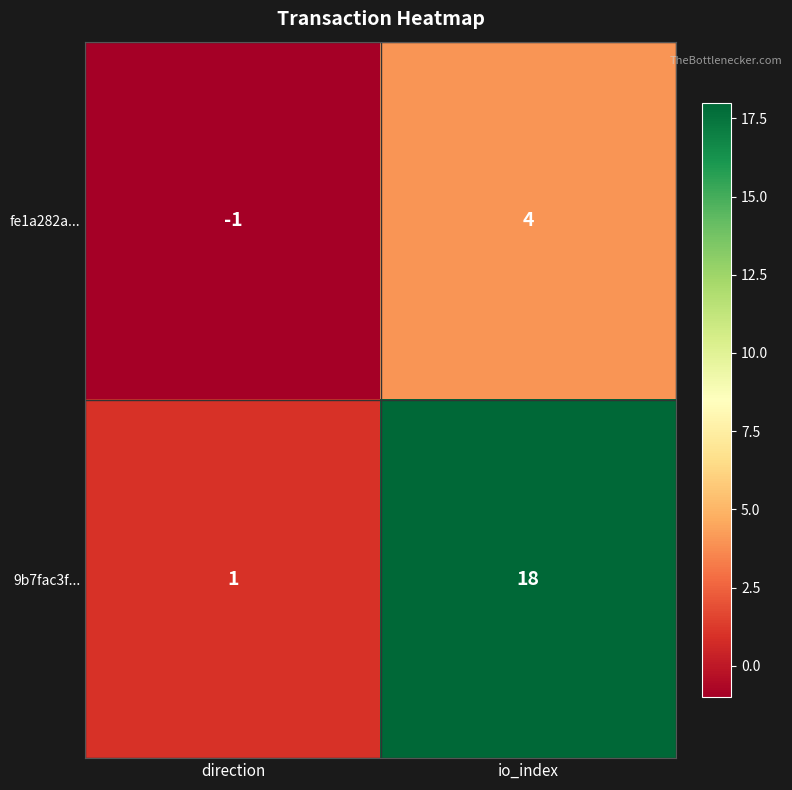

List the series in order of their overall mean, highest first.

9b7fac3f..., fe1a282a...